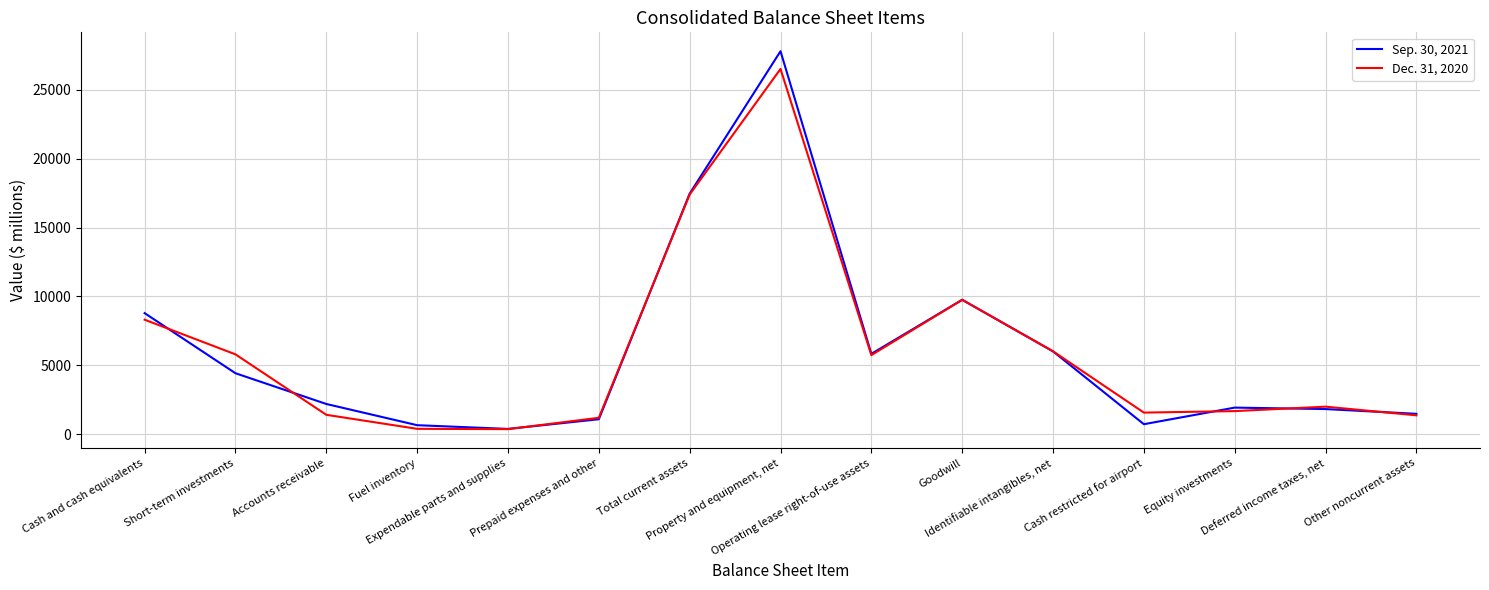

How many values in the Sep. 30, 2021 series are below 2183?

7